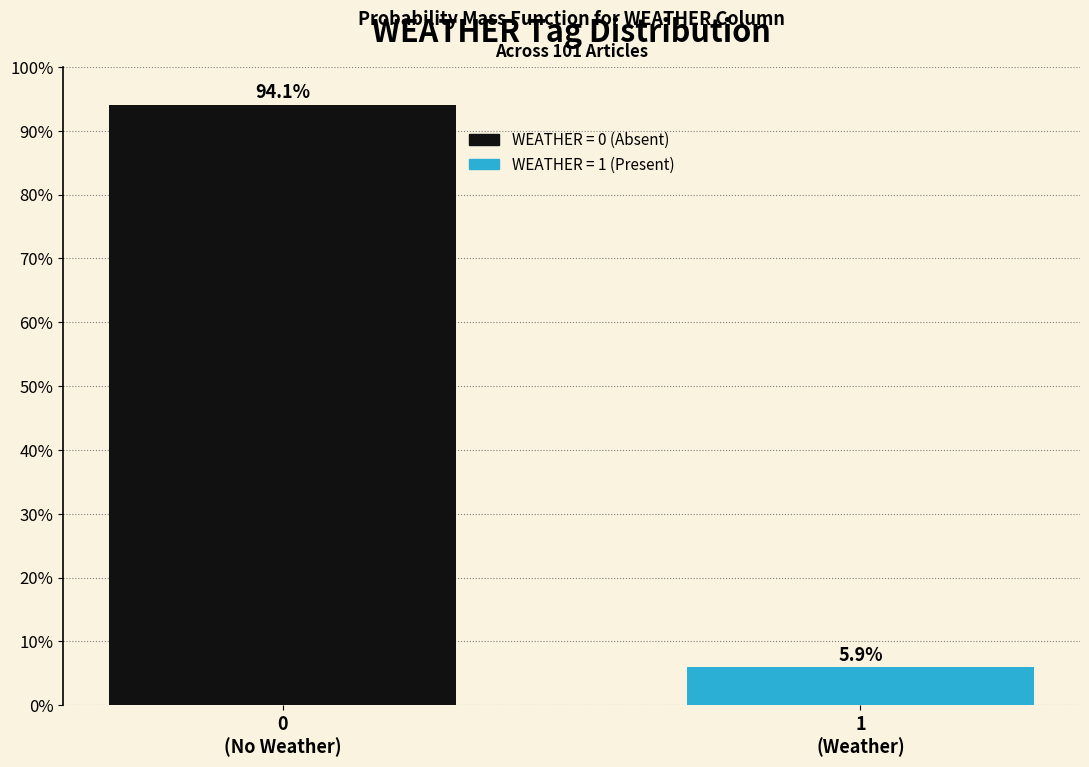

Reading right to left, what are all the values shown in this chart?

5.9	94.1